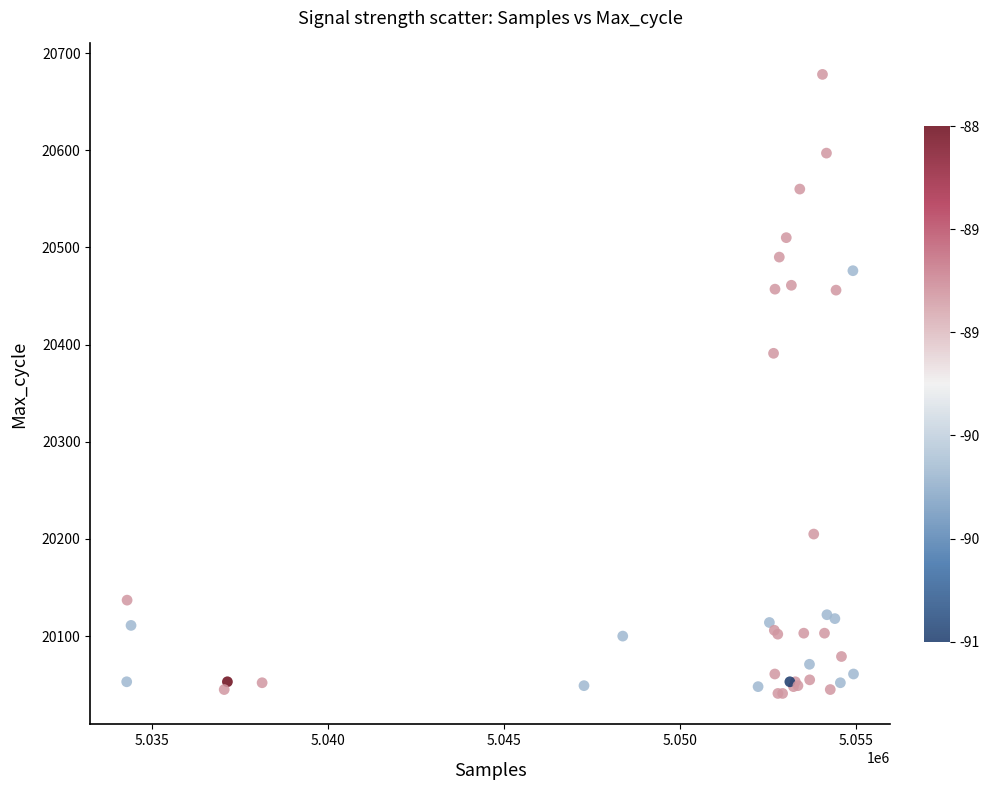

What Y value in the scatter plot is closest to 20359?

20391